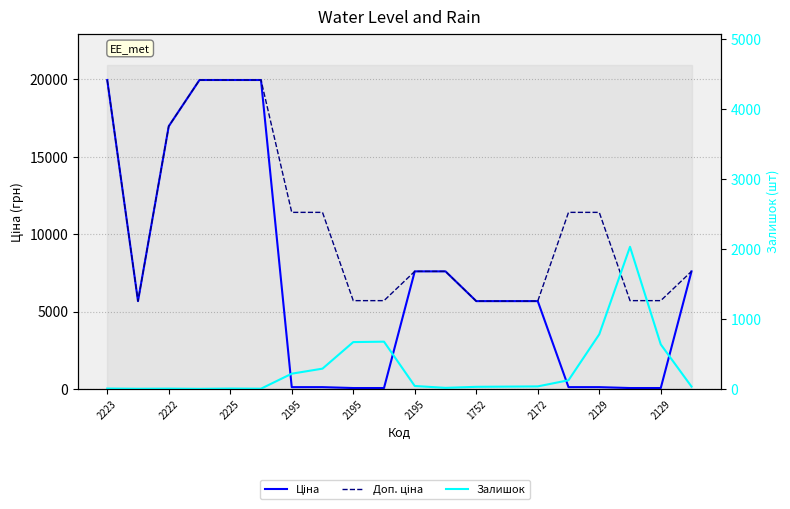

True or false: Доп. ціна and Ціна intersect in this chart.

False